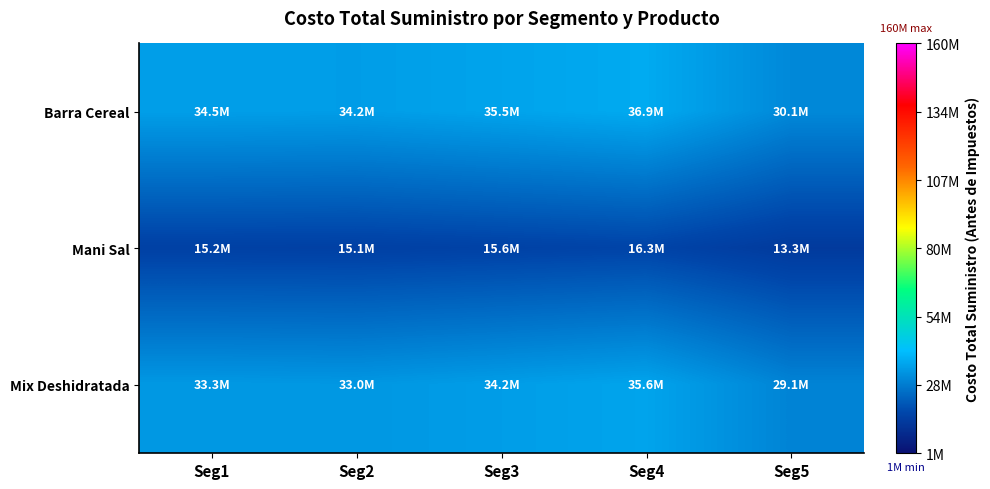

Reading left to right, list all the values displayed in this chart.

Barra Cereal: Seg1=34488648	Seg2=34186320	Seg3=35459586	Seg4=36866574	Seg5=30139776
Mani Sal: Seg1=15215580	Seg2=15082200	Seg3=15643935	Seg4=16264665	Seg5=13296960
Mix Deshidratada: Seg1=33278520	Seg2=32986800	Seg3=34215390	Seg4=35573010	Seg5=29082240